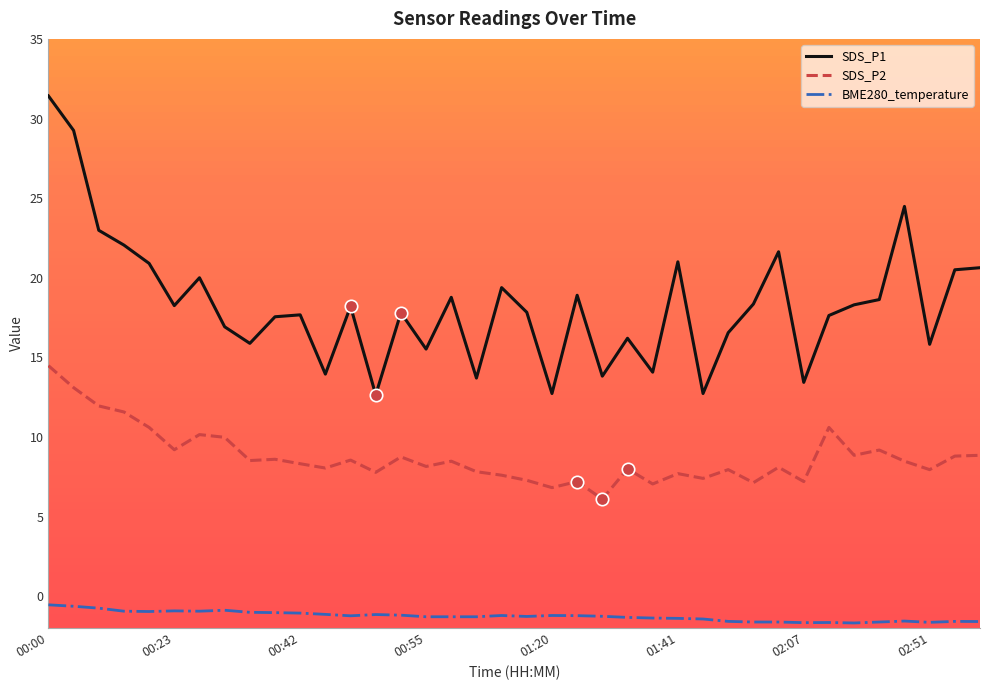

At how many categories does at least one series exceed 6?

38